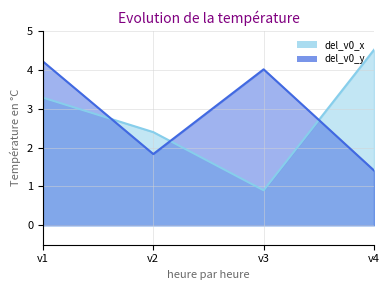

Which category has the lowest value in the del_v0_x series?

v3